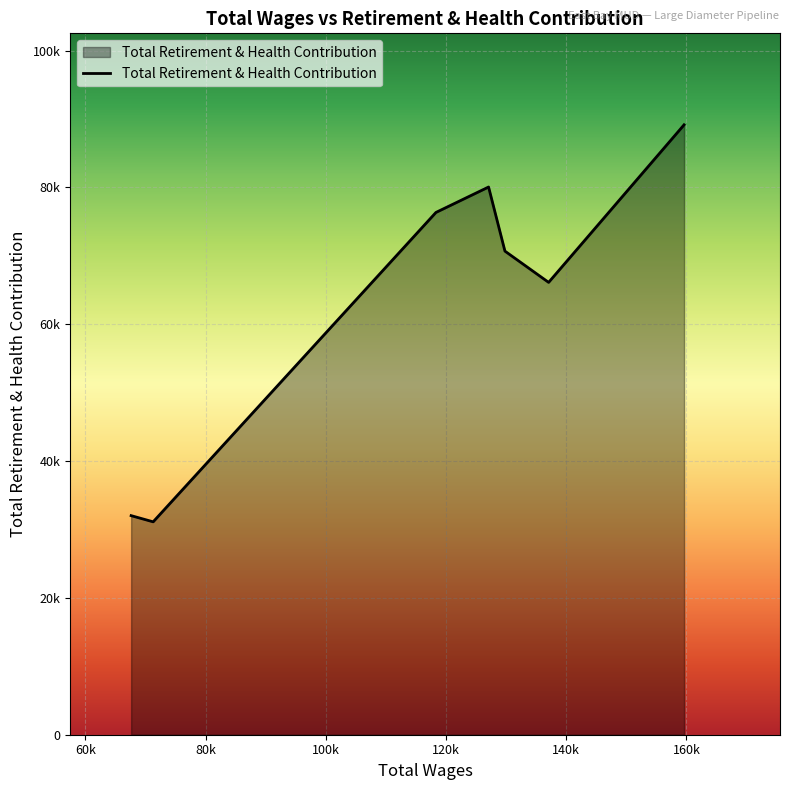

Does the chart display data point markers on the line(s)?

No